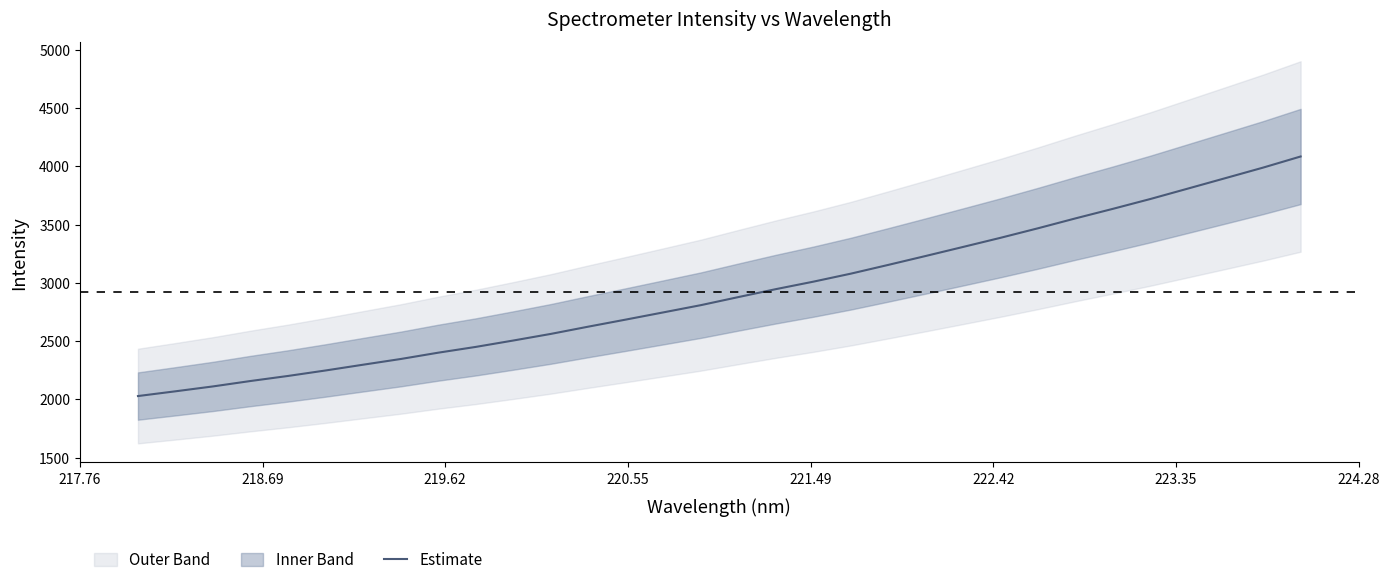

Reading left to right, list all the values displayed in this chart.

2029.3	2070.0	2112.0	2158.4	2201.8	2248.8	2298.2	2347.1	2401.3	2450.8	2505.6	2562.3	2624.6	2685.2	2746.9	2809.0	2878.2	2946.3	3010.4	3079.2	3154.4	3231.0	3308.8	3387.2	3469.0	3553.8	3635.8	3720.2	3809.4	3898.9	3988.7	4083.9